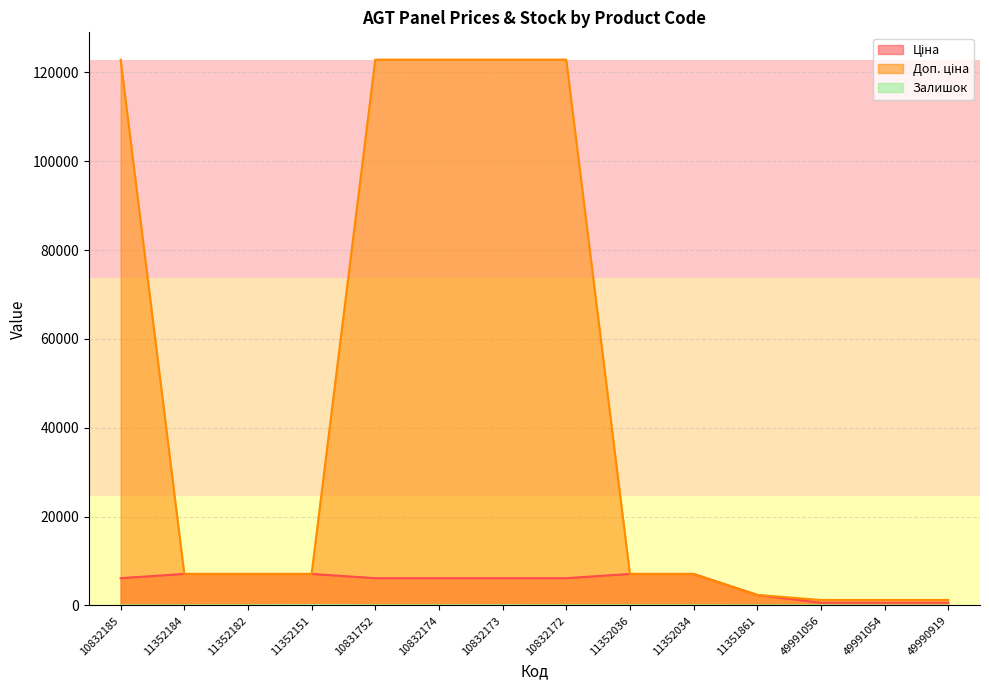

How many lines are shown in the chart?

3